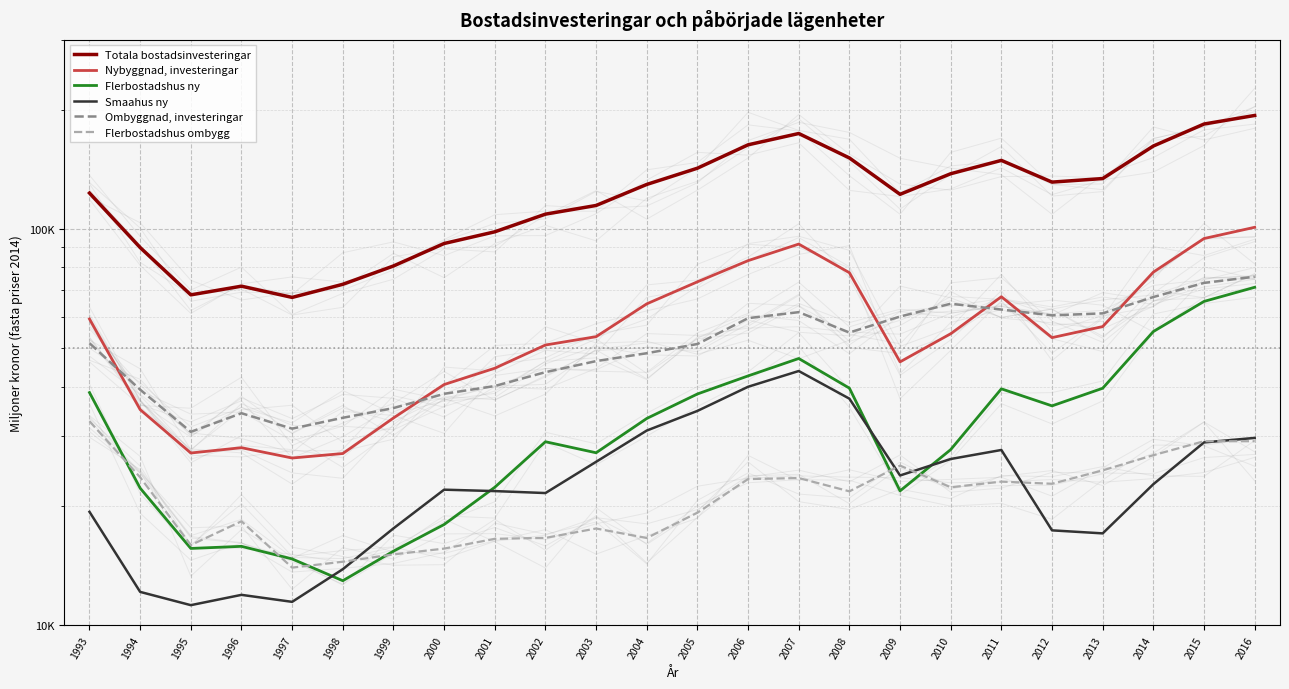

What are all the series names shown in the legend?

Totala bostadsinvesteringar, Nybyggnad, investeringar, Flerbostadshus ny, Smaahus ny, Ombyggnad, investeringar, Flerbostadshus ombygg